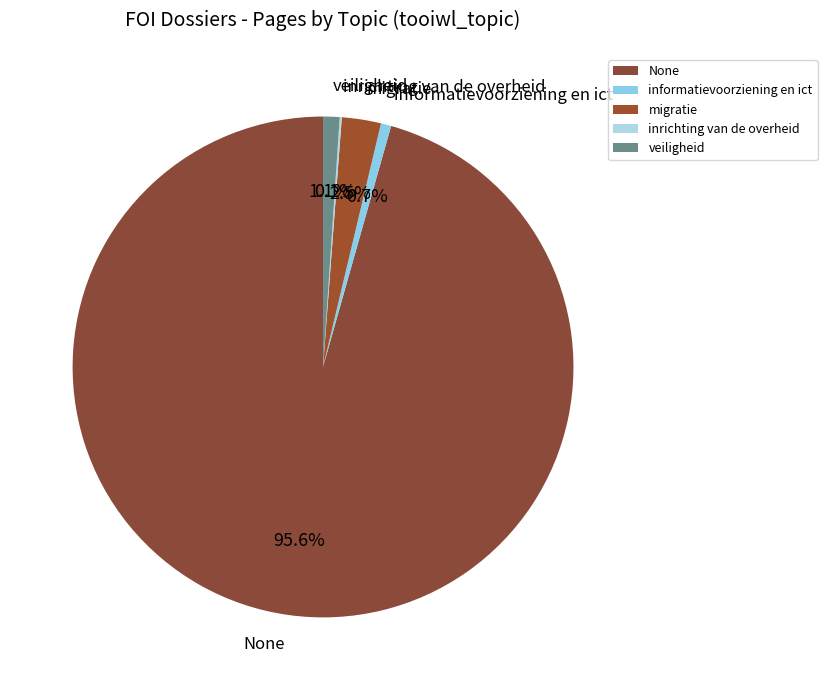

The veiligheid slice represents 6% of the pie. True or false?

False